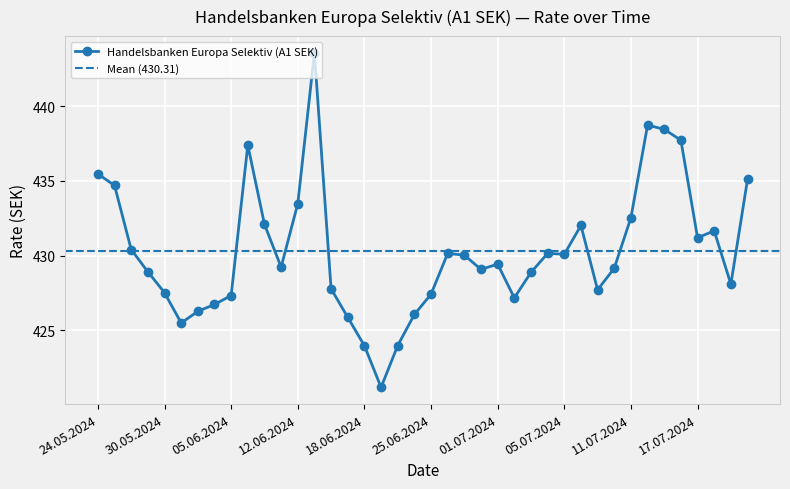

What is the highest value of the Handelsbanken Europa Selektiv (A1 SEK) series?

443.6